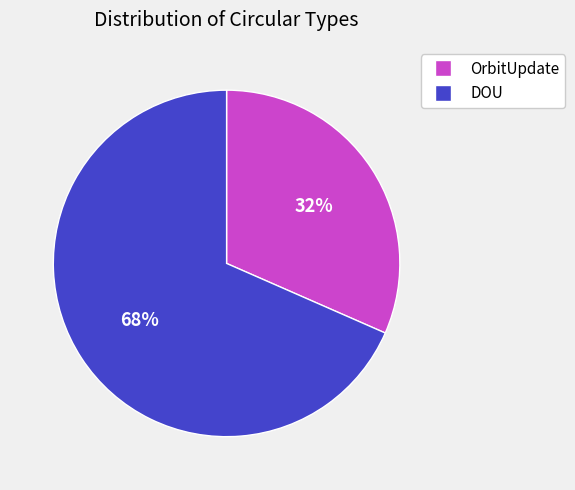

The OrbitUpdate slice represents 32% of the pie. True or false?

True